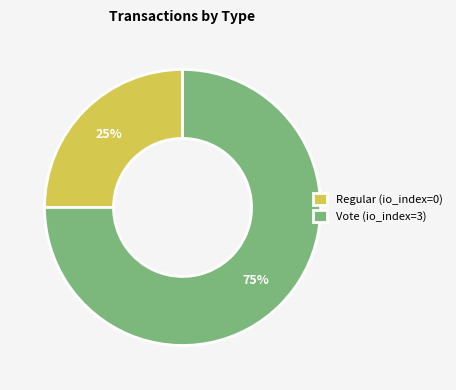

Which slice is the smallest?

Regular